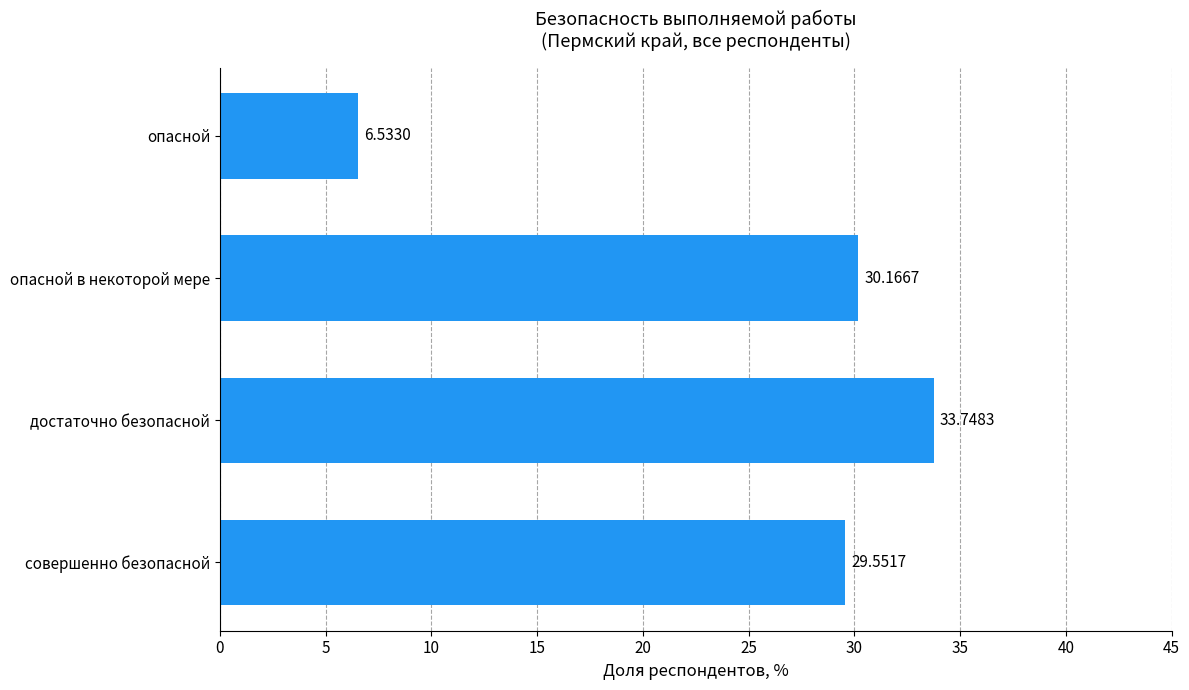

What is the change in value from достаточно безопасной to опасной?

-27.2